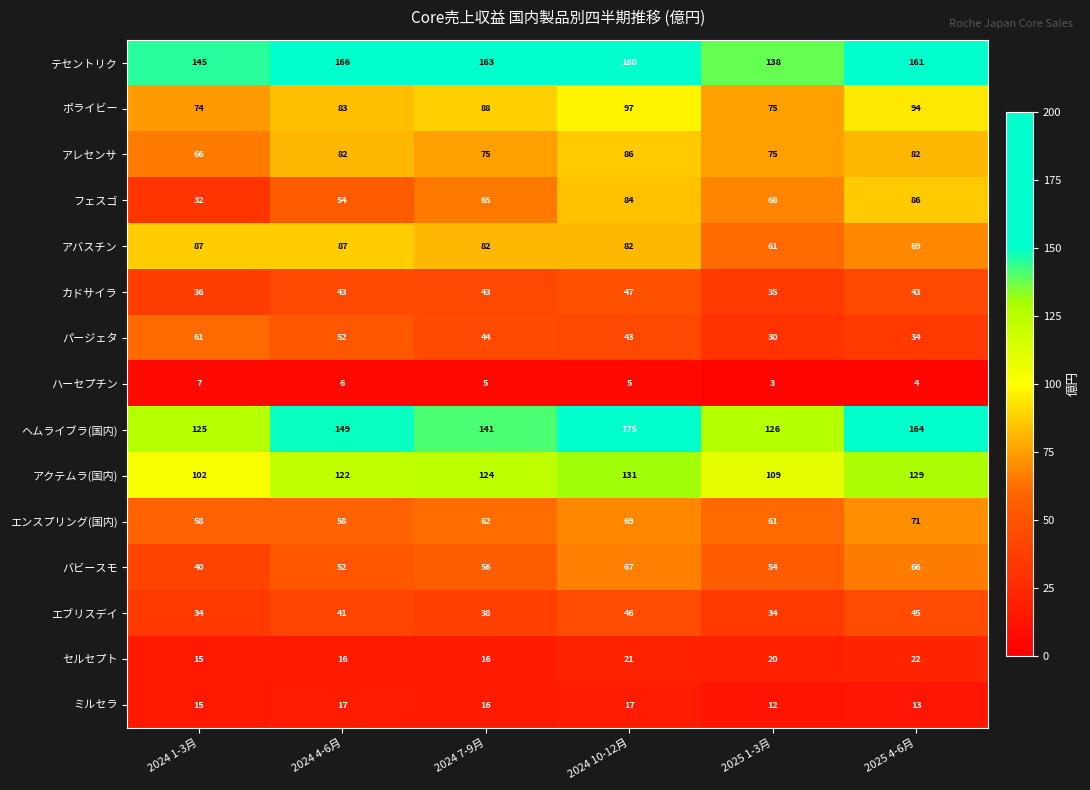

What is the sum of the アクテムラ(国内) values at 2024 7-9月 and 2024 1-3月?

226